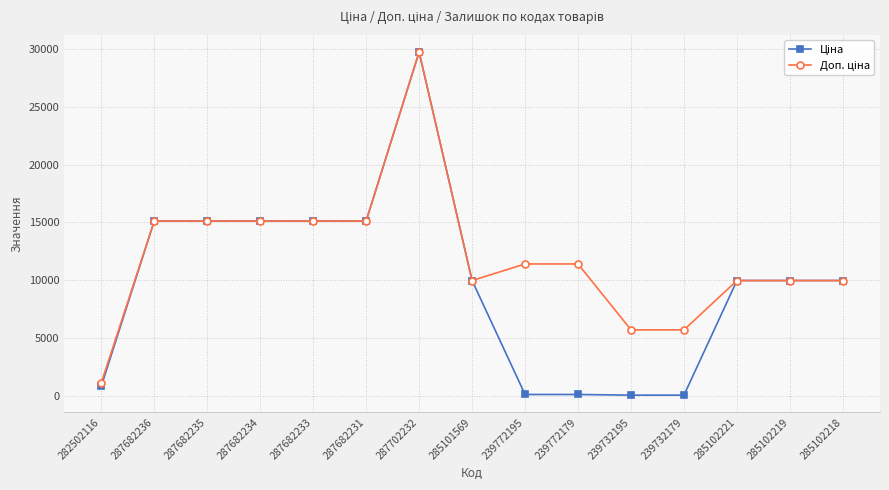

What is the label of the 14th point from the left?

285102219